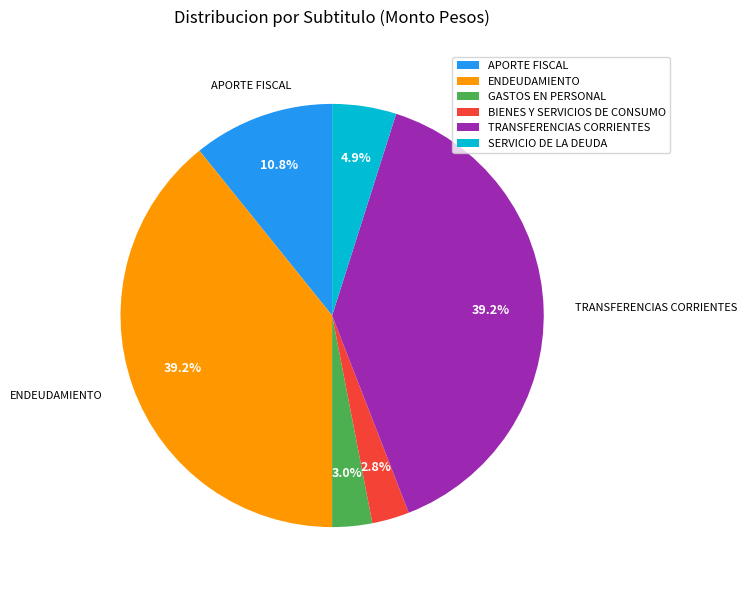

Does any single category account for the majority?

No